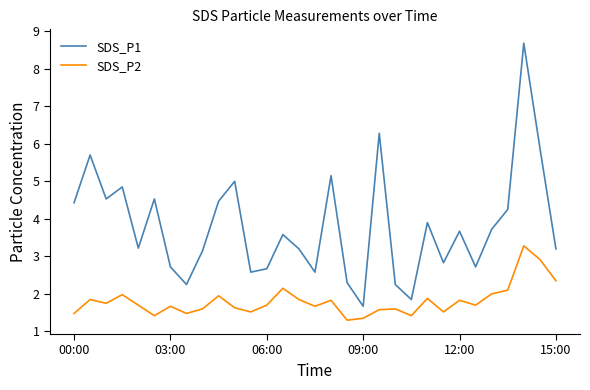

List the series in order of their overall mean, lowest first.

SDS_P2, SDS_P1